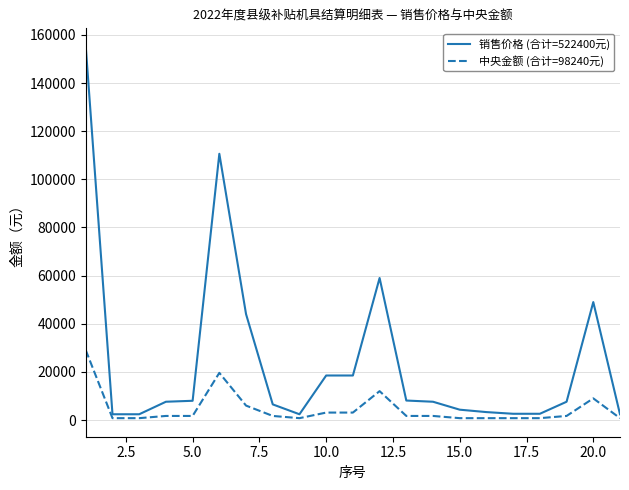

What is the difference between the maximum and second lowest values in the 中央金额 (合计=98240元) series?

28220